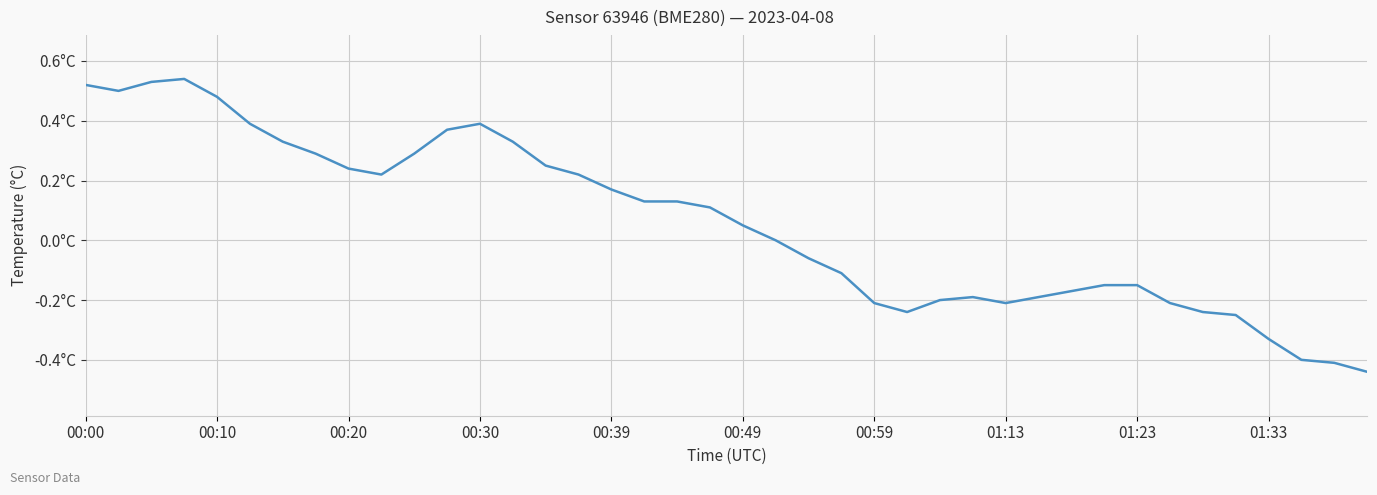

Reading right to left, transcribe all the data shown in this chart.

-0.4	-0.4	-0.4	-0.3	-0.2	-0.2	-0.2	-0.1	-0.1	-0.2	-0.2	-0.2	-0.2	-0.2	-0.2	-0.2	-0.1	-0.1	0.0	0.1	0.1	0.1	0.1	0.2	0.2	0.2	0.3	0.4	0.4	0.3	0.2	0.2	0.3	0.3	0.4	0.5	0.5	0.5	0.5	0.5